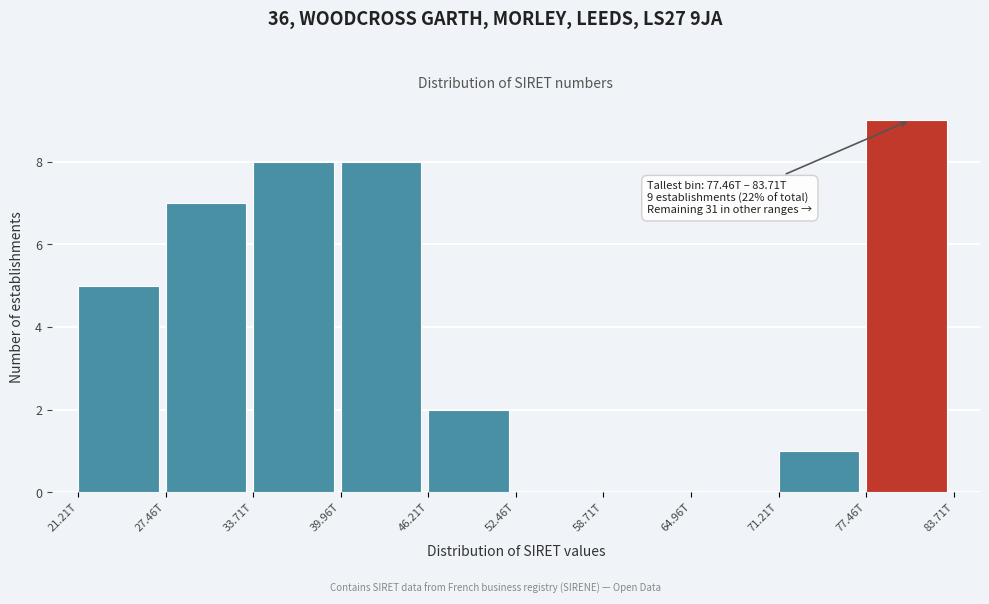

Reading left to right, list all the values displayed in this chart.

21.21T=5	27.46T=7	33.71T=8	39.96T=8	46.21T=2	52.46T=0	58.71T=0	64.96T=0	71.21T=1	77.46T=9